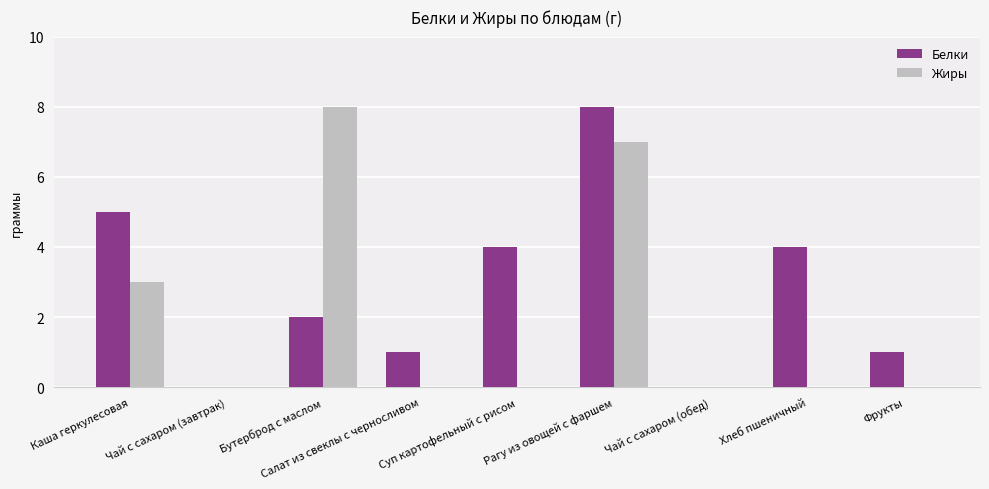

What is the difference between the Белки values at Рагу из овощей с фаршем and Салат из свеклы с черносливом?

7